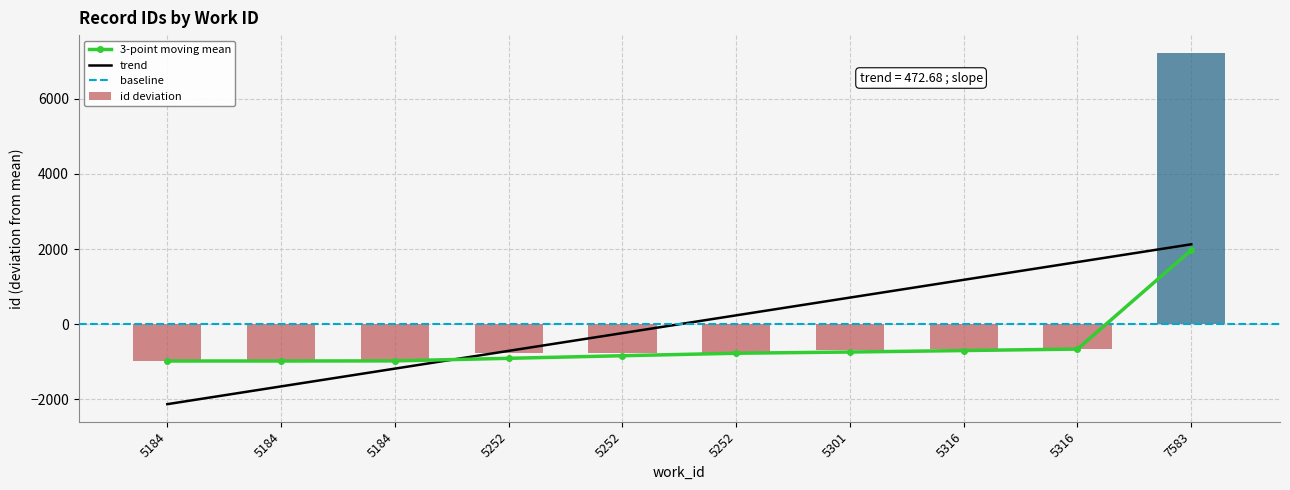

How many bars are there in total?

10